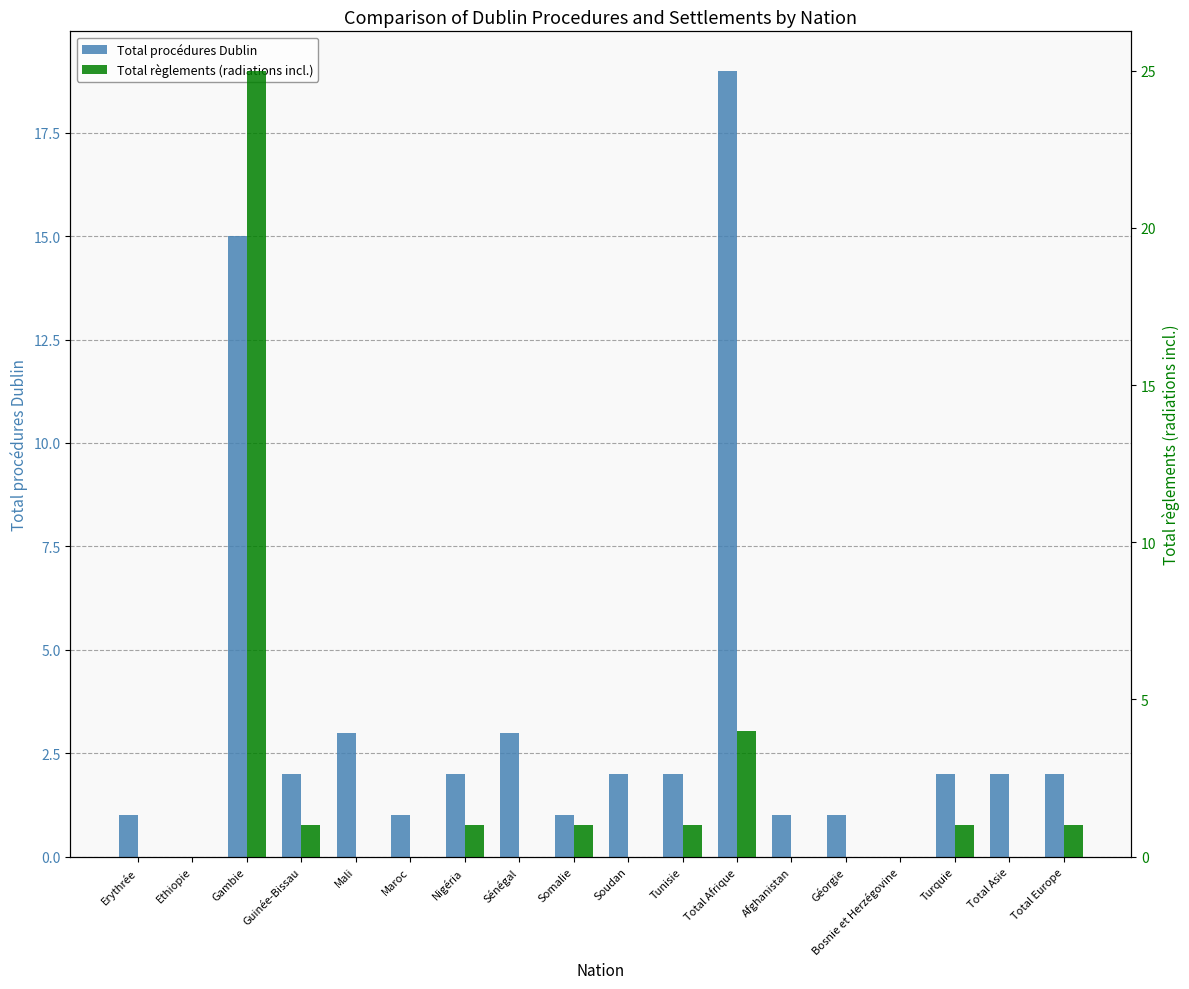

What is the difference between the maximum and minimum values in the Total procédures Dublin series?

19